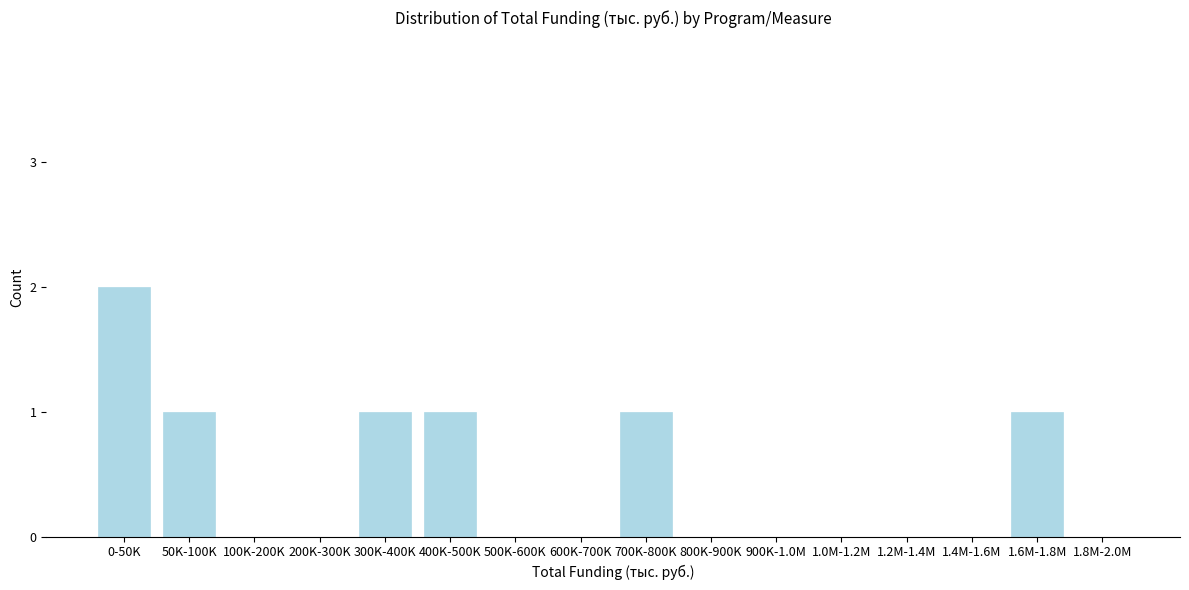

Reading left to right, transcribe all the data shown in this chart.

0-50K=2	50K-100K=1	100K-200K=0	200K-300K=0	300K-400K=1	400K-500K=1	500K-600K=0	600K-700K=0	700K-800K=1	800K-900K=0	900K-1.0M=0	1.0M-1.2M=0	1.2M-1.4M=0	1.4M-1.6M=0	1.6M-1.8M=1	1.8M-2.0M=0